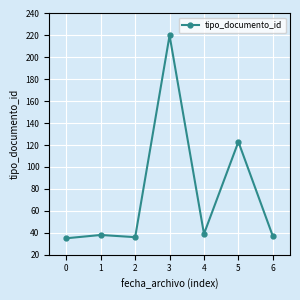

How many data points are less than 38?

3